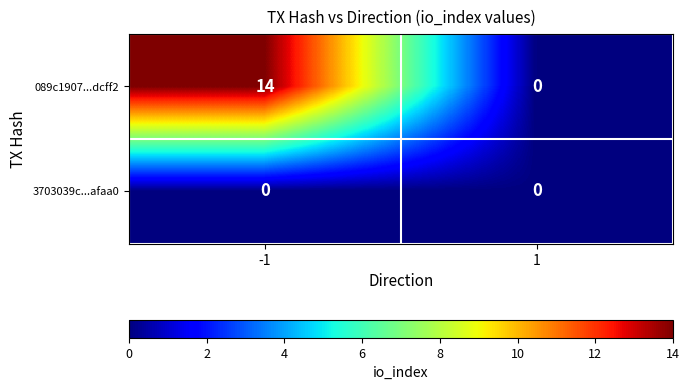

What is the difference between the maximum and minimum values in the 089c1907...dcff2 series?

14